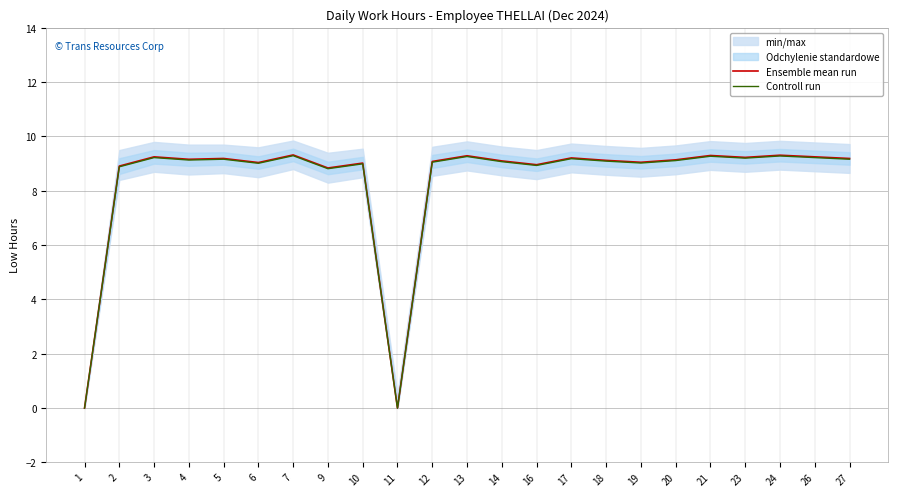

Which series has the largest total across all categories?

Ensemble mean run